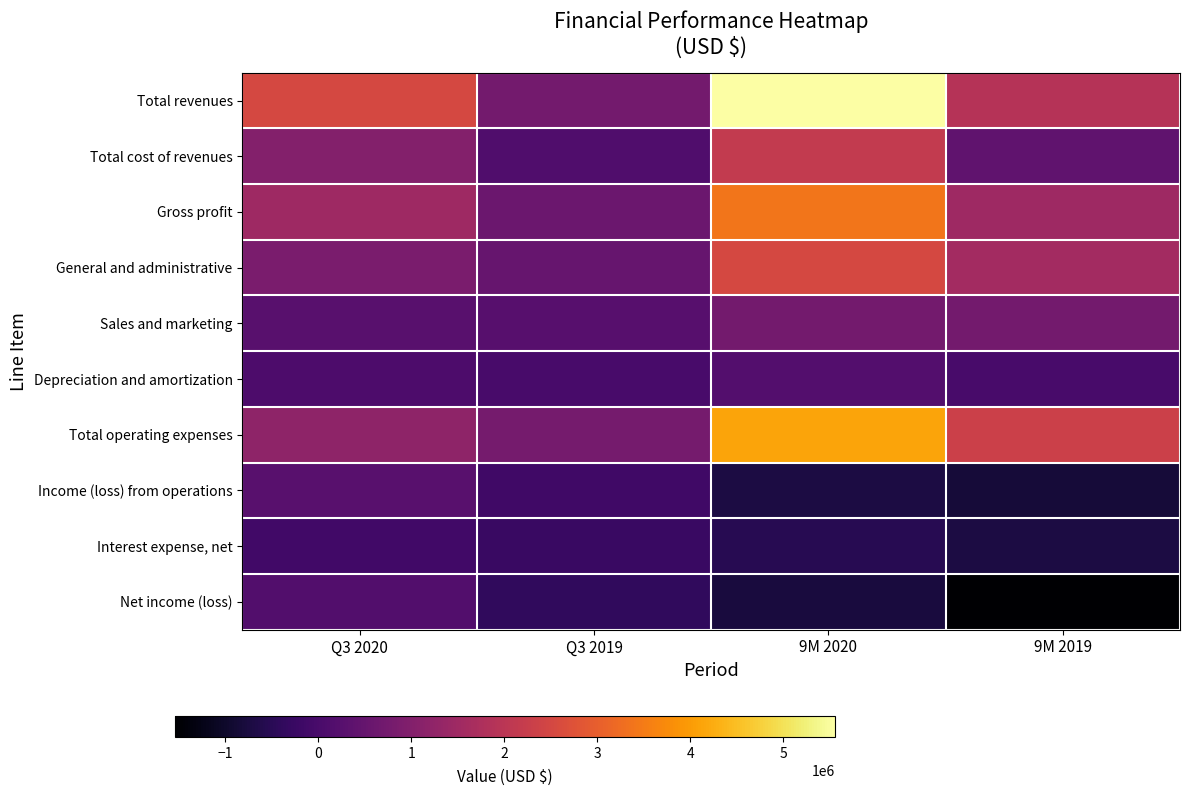

Which series has the widest spread of values?

Total revenues